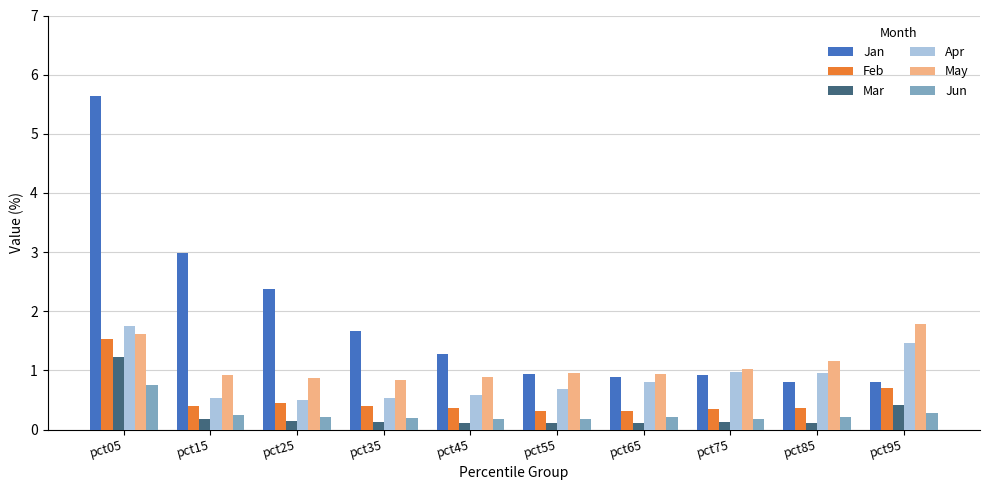

Which series has the widest spread of values?

Jan